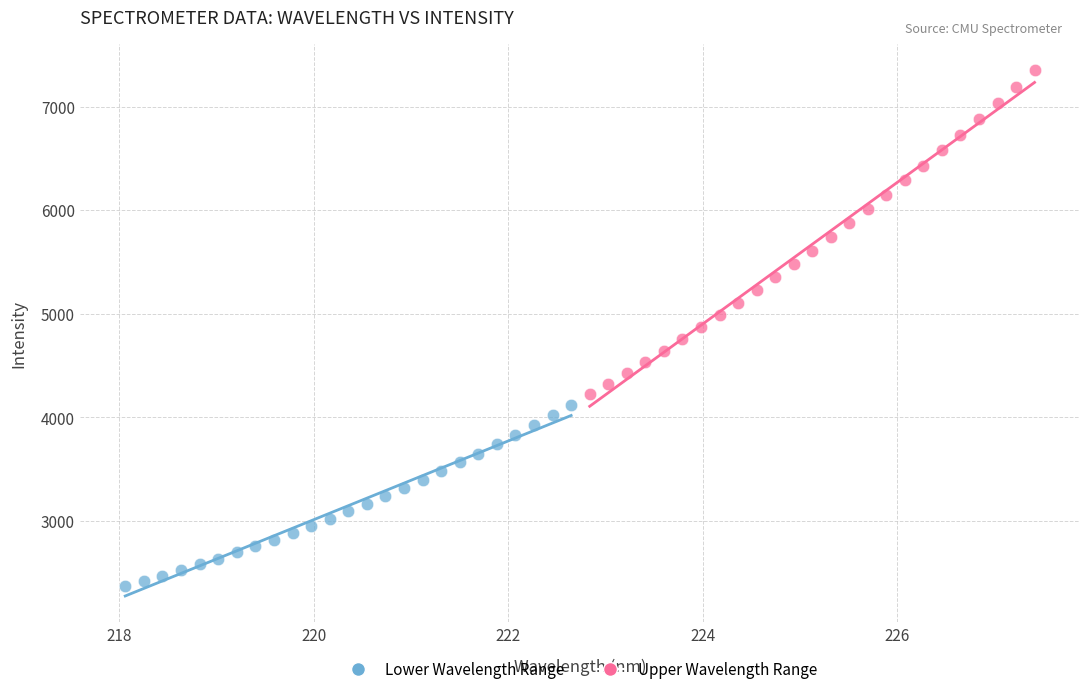

Which series reaches the maximum Y coordinate?

Upper Wavelength Range